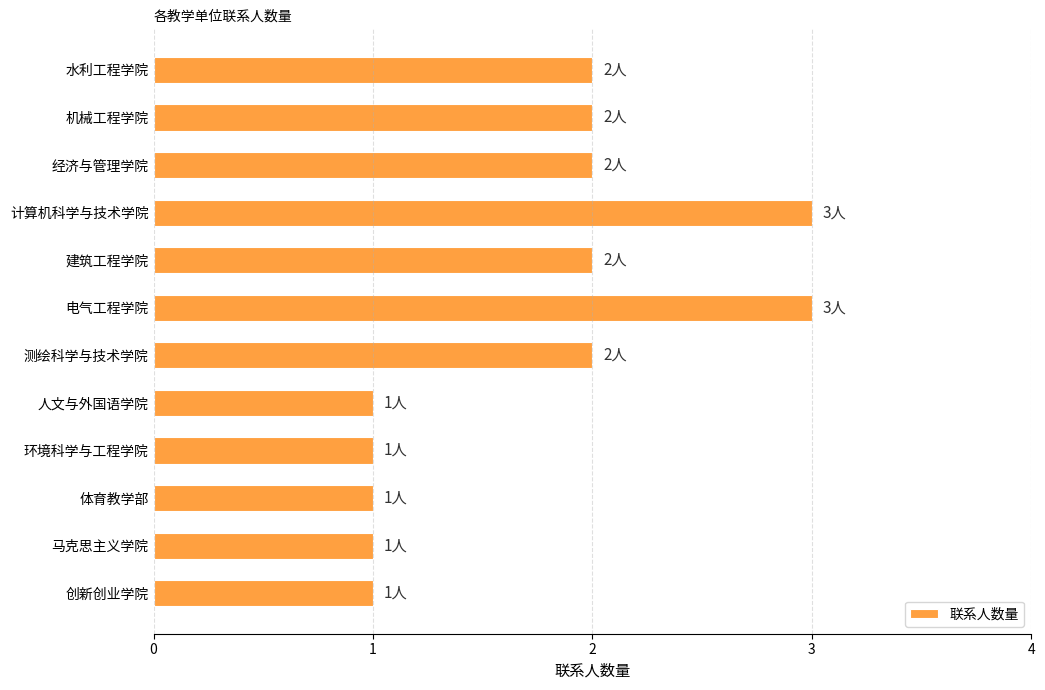

Which has a higher value, 电气工程学院 or 经济与管理学院?

电气工程学院